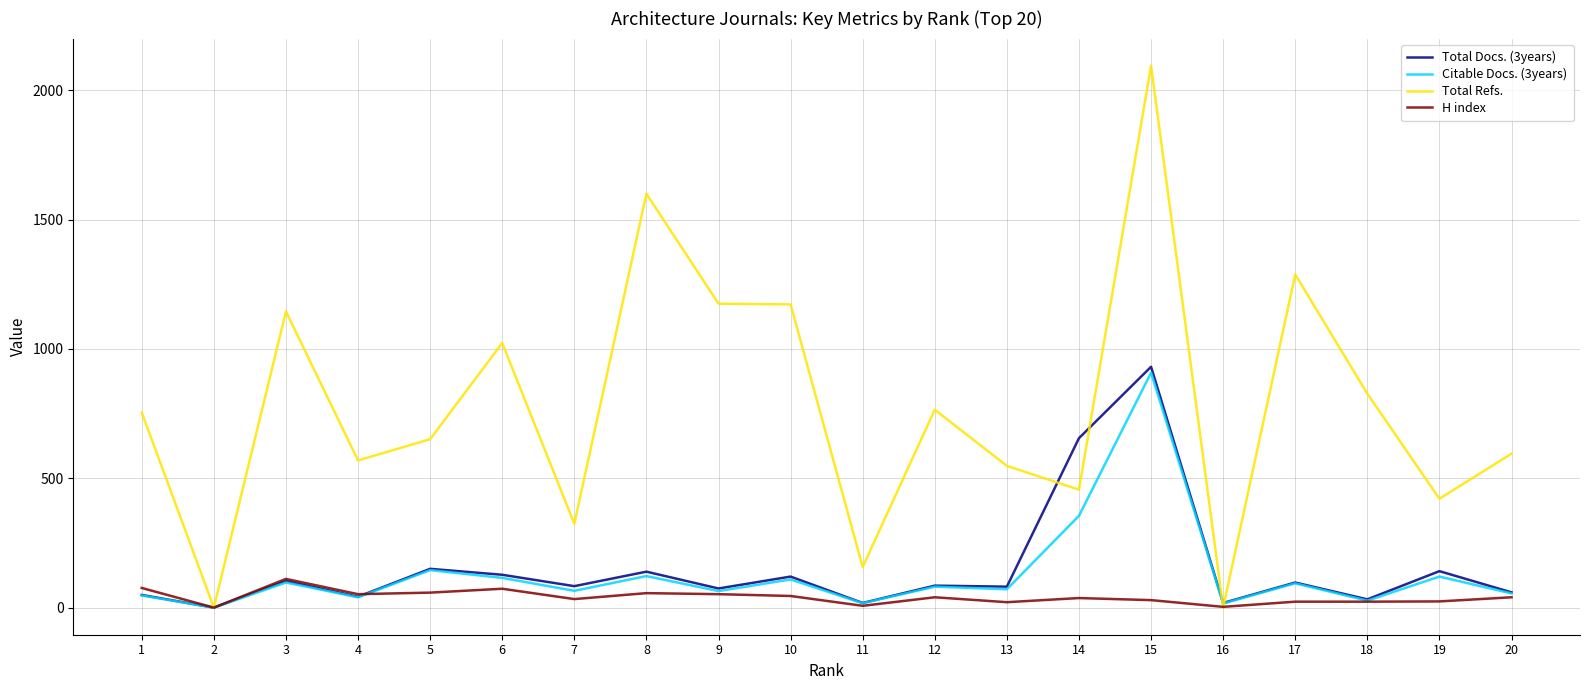

What is the total value across all series at 12?

971